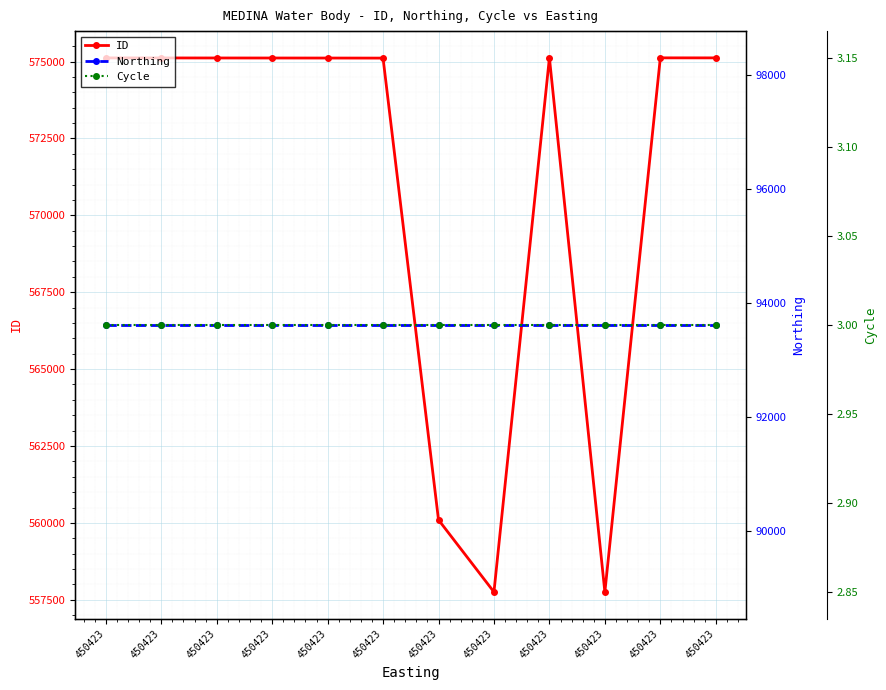

True or false: Cycle has a value of 1 at 450423.

False